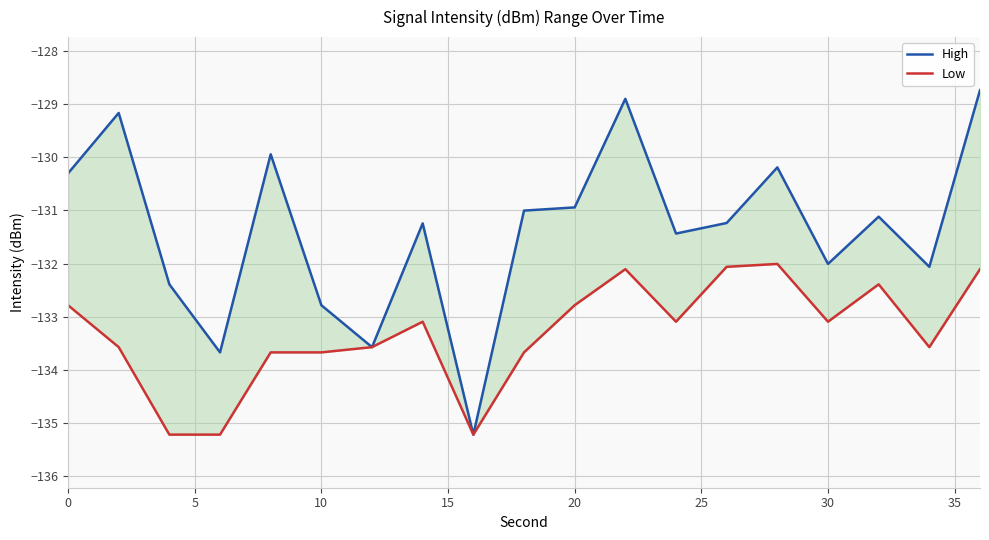

How many interior local valleys does the High series have?

6